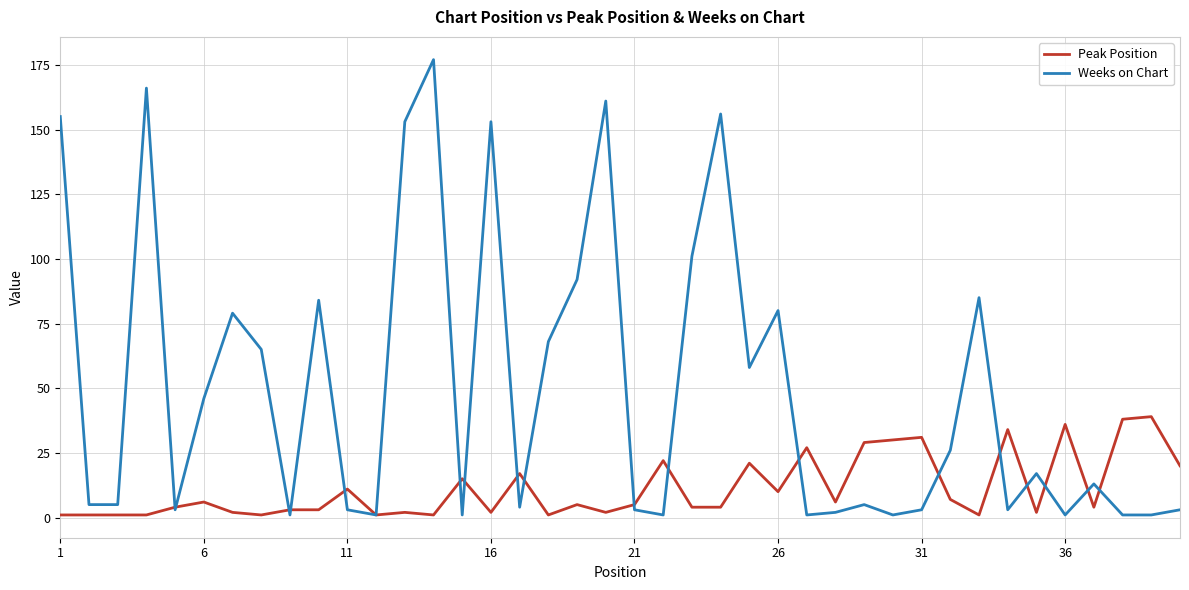

What is the minimum value shown in the chart?

1